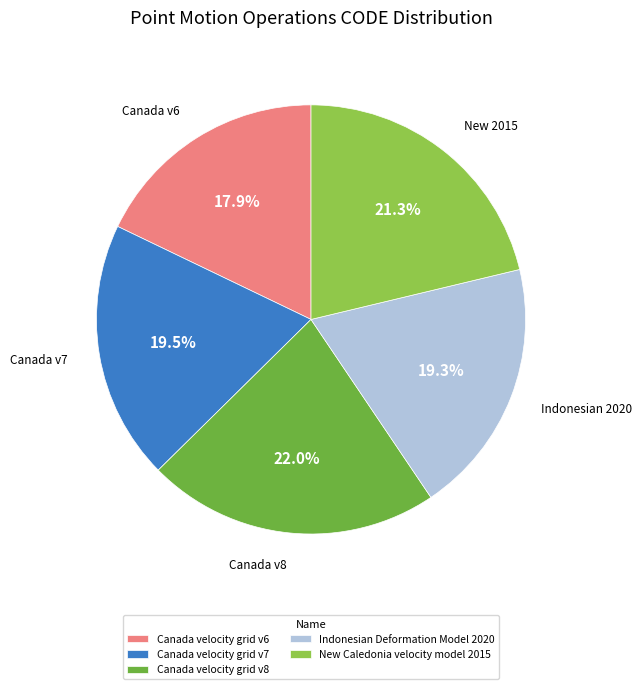

Is it true that New Caledonia velocity model 2015 is 21% of the pie?

True